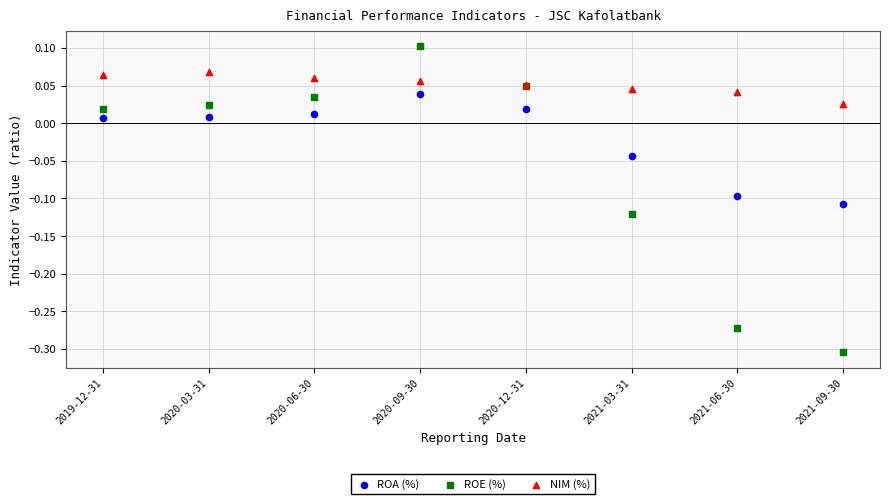

Which series contains the lowest Y value?

ROE (%)